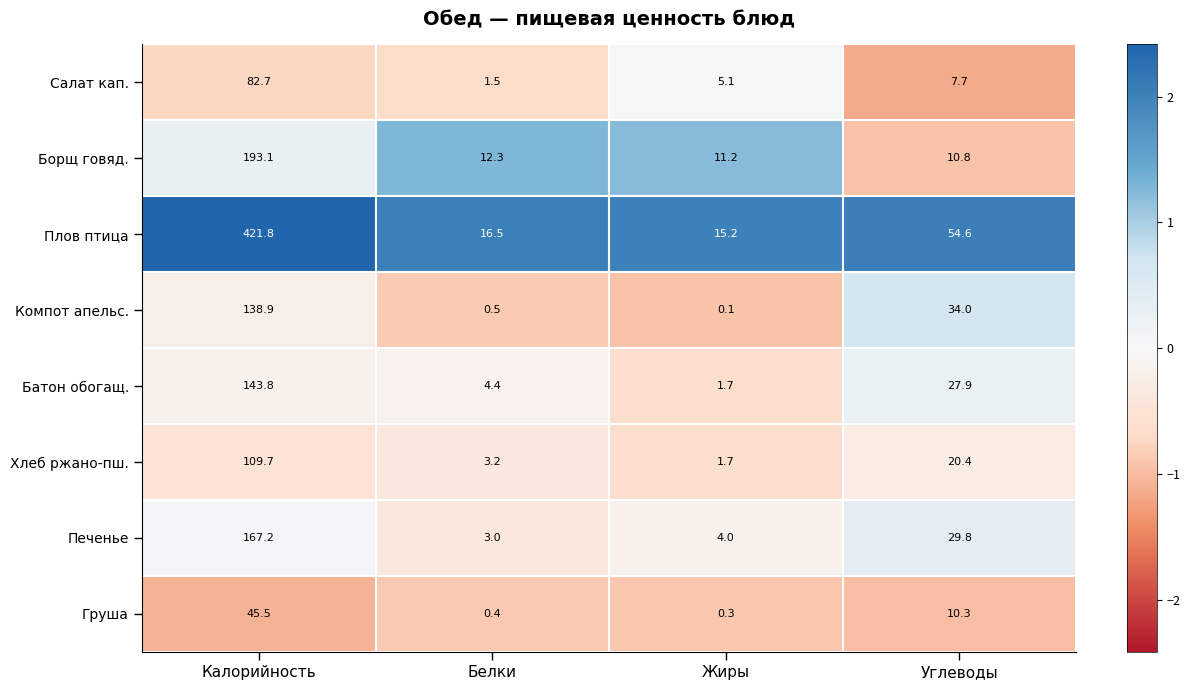

Rank the series by their maximum value, from lowest to highest.

Груша, Салат кап., Хлеб ржано-пш., Компот апельс., Батон обогащ., Печенье, Борщ говяд., Плов птица